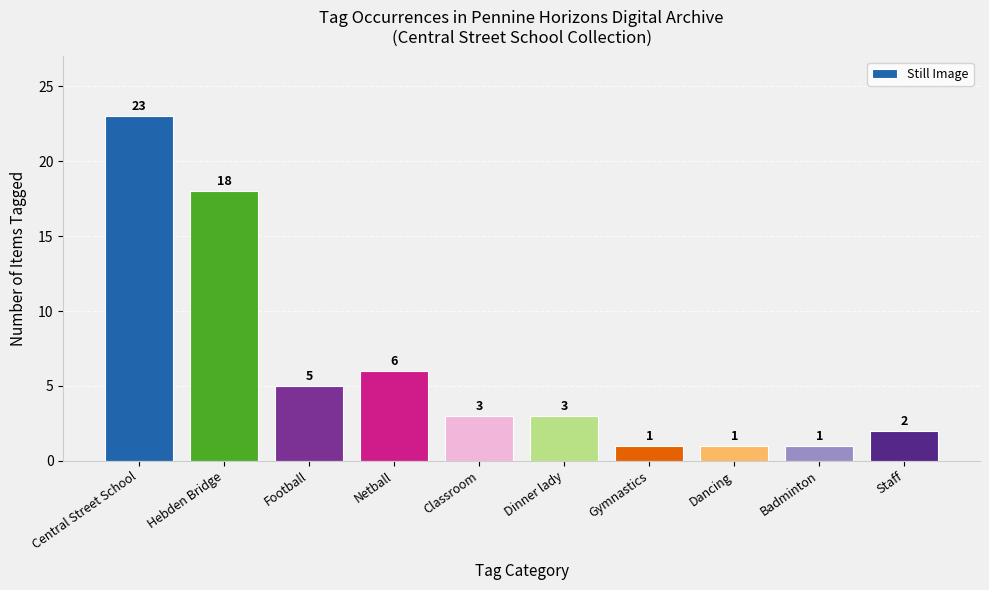

Where does the data first go above 3?

Central Street School